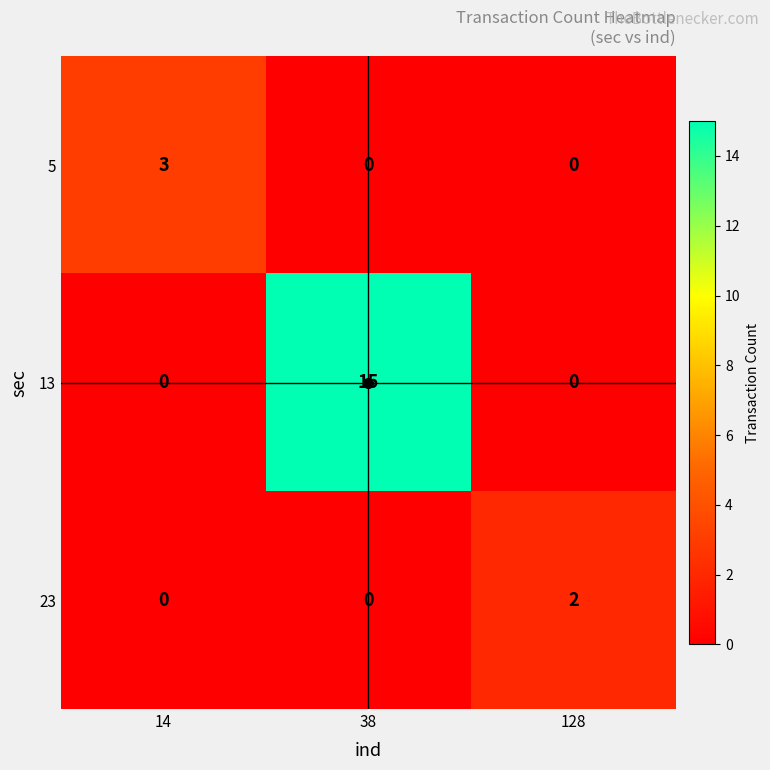

At which category is the sum across all series the highest?

38